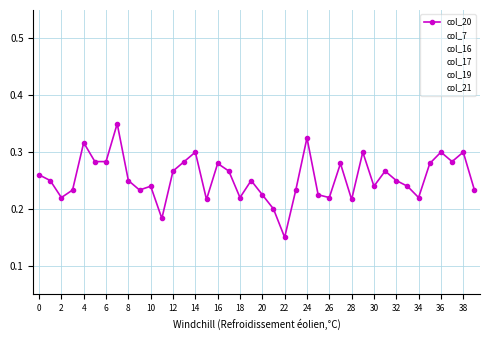

Which series has the largest total across all categories?

col_20